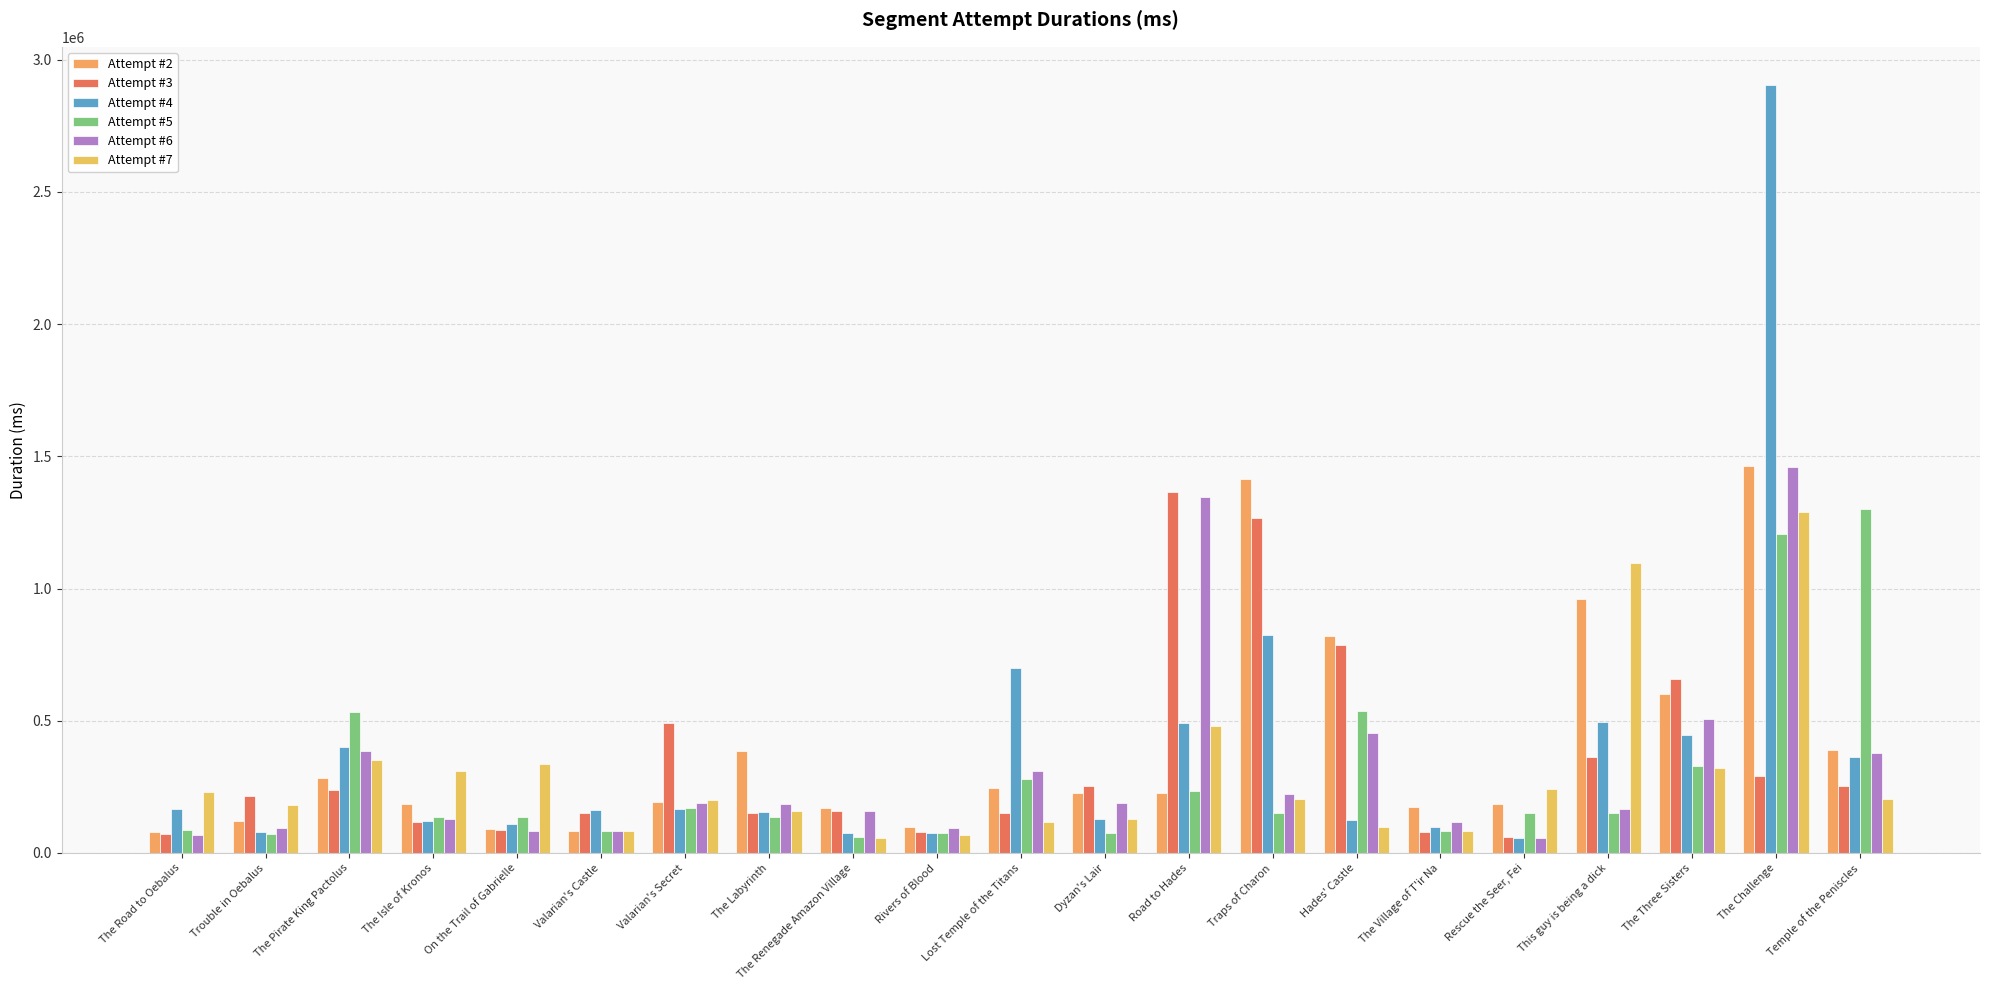

The value of Attempt #7 at Lost Temple of the Titans is 155066. True or false?

False